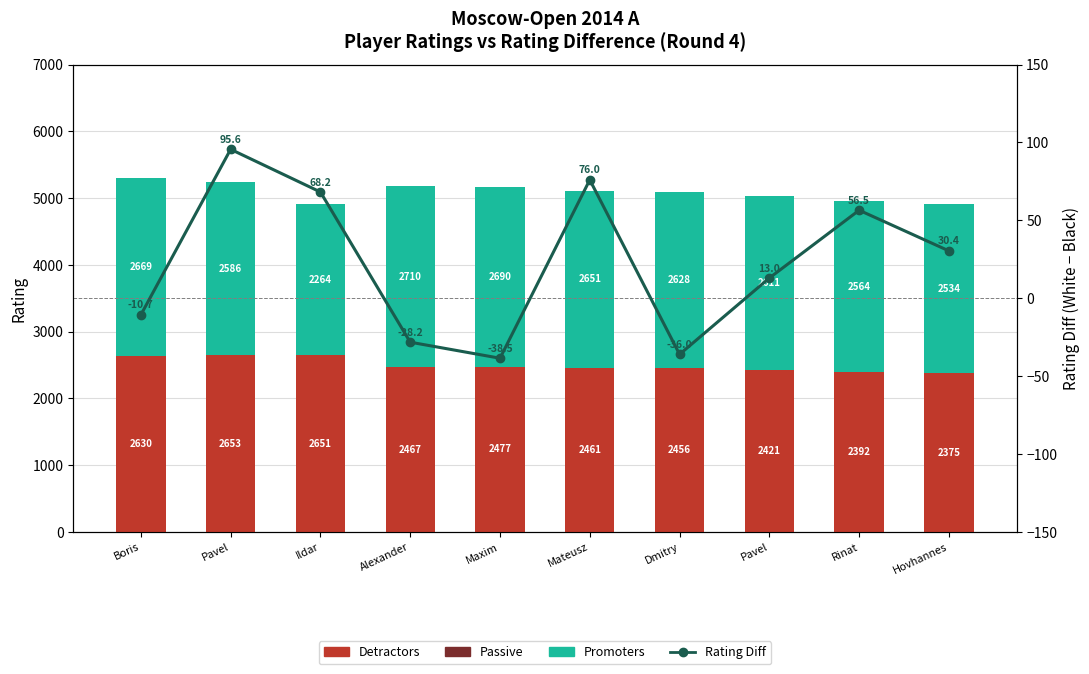

What is the difference between the second highest and minimum values in the Detractors series?

276.0